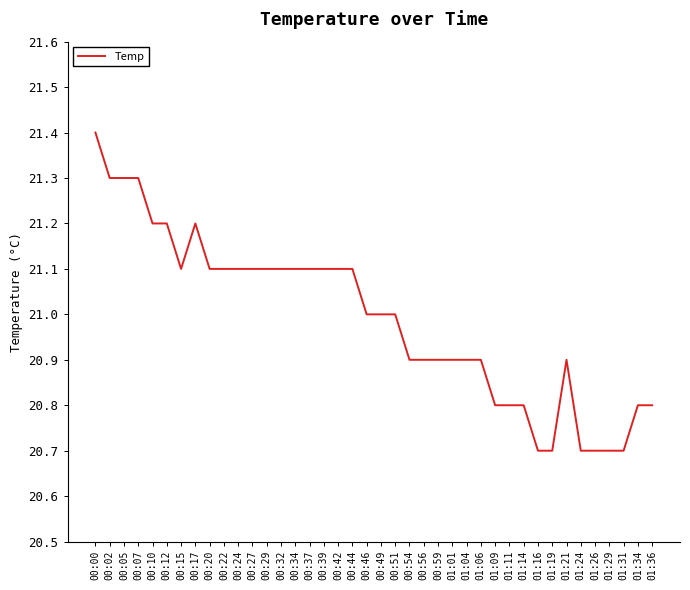

What value does the data have at 00:51?

21.0